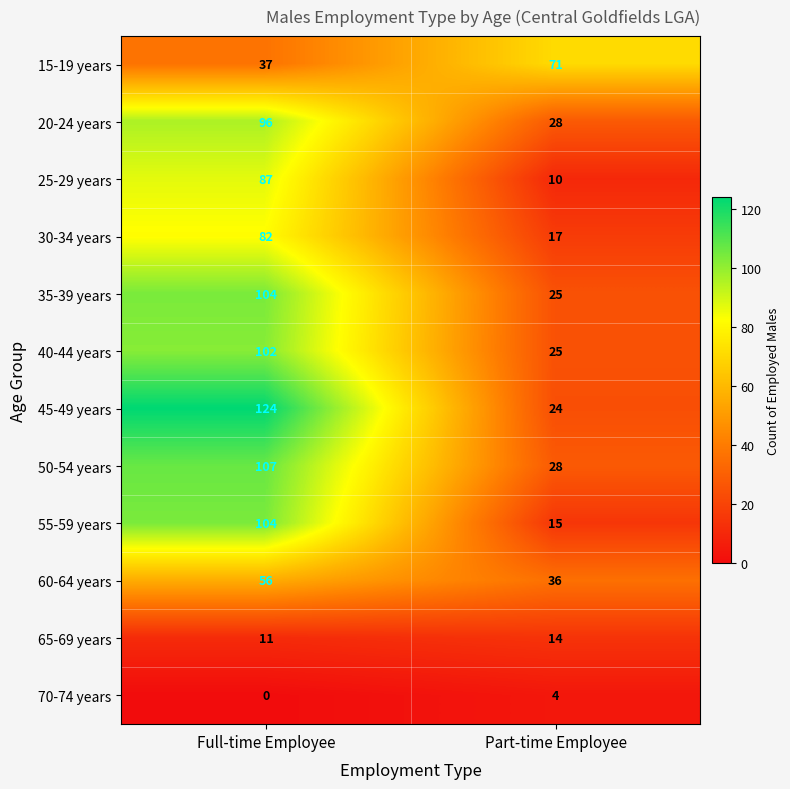

Is the value of 70-74 years at Full-time Employee greater than the value of 35-39 years at Full-time Employee?

No